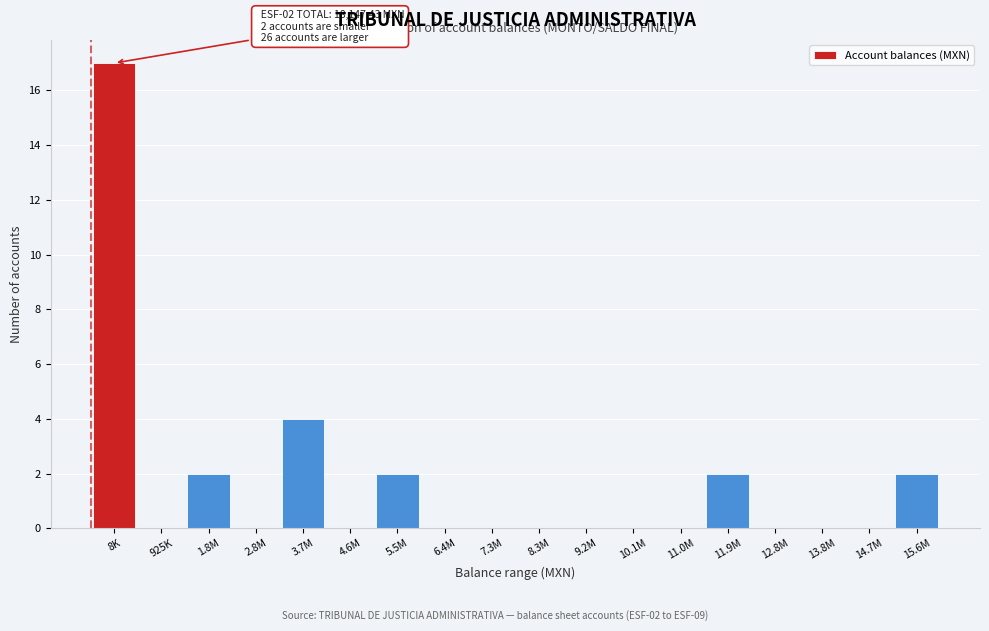

Reading left to right, extract all data points from this chart.

8K=17	925K=0	1.8M=2	2.8M=0	3.7M=4	4.6M=0	5.5M=2	6.4M=0	7.3M=0	8.3M=0	9.2M=0	10.1M=0	11.0M=0	11.9M=2	12.8M=0	13.8M=0	14.7M=0	15.6M=2